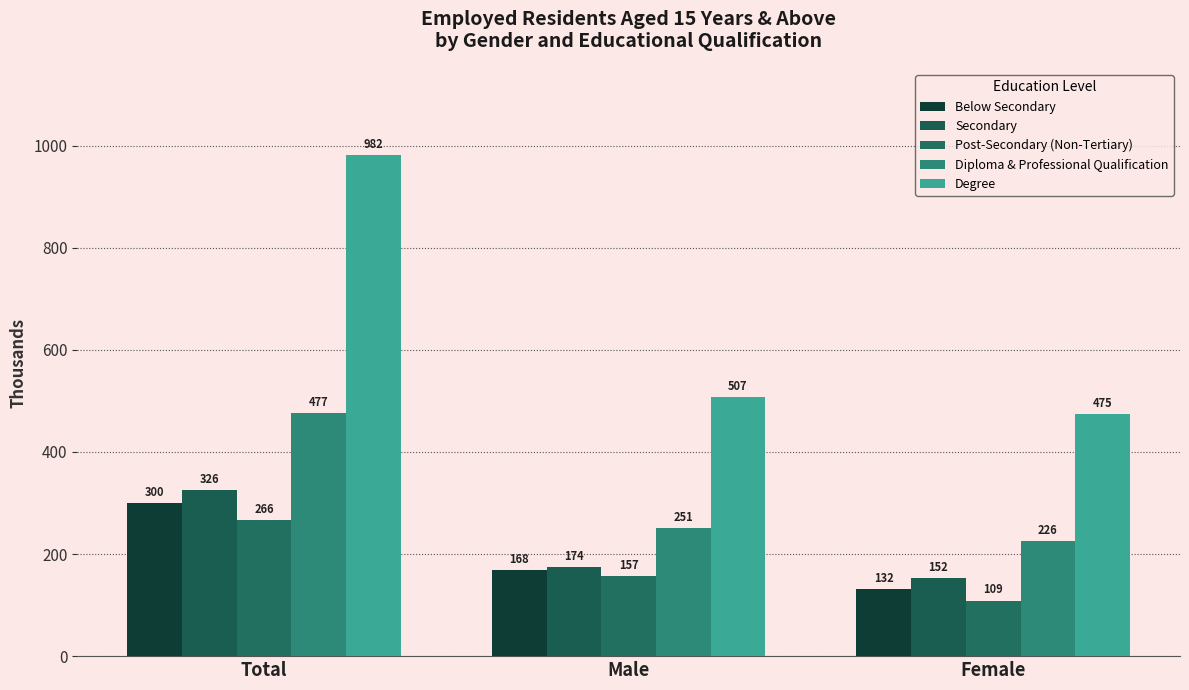

How many data points does each series have?

3